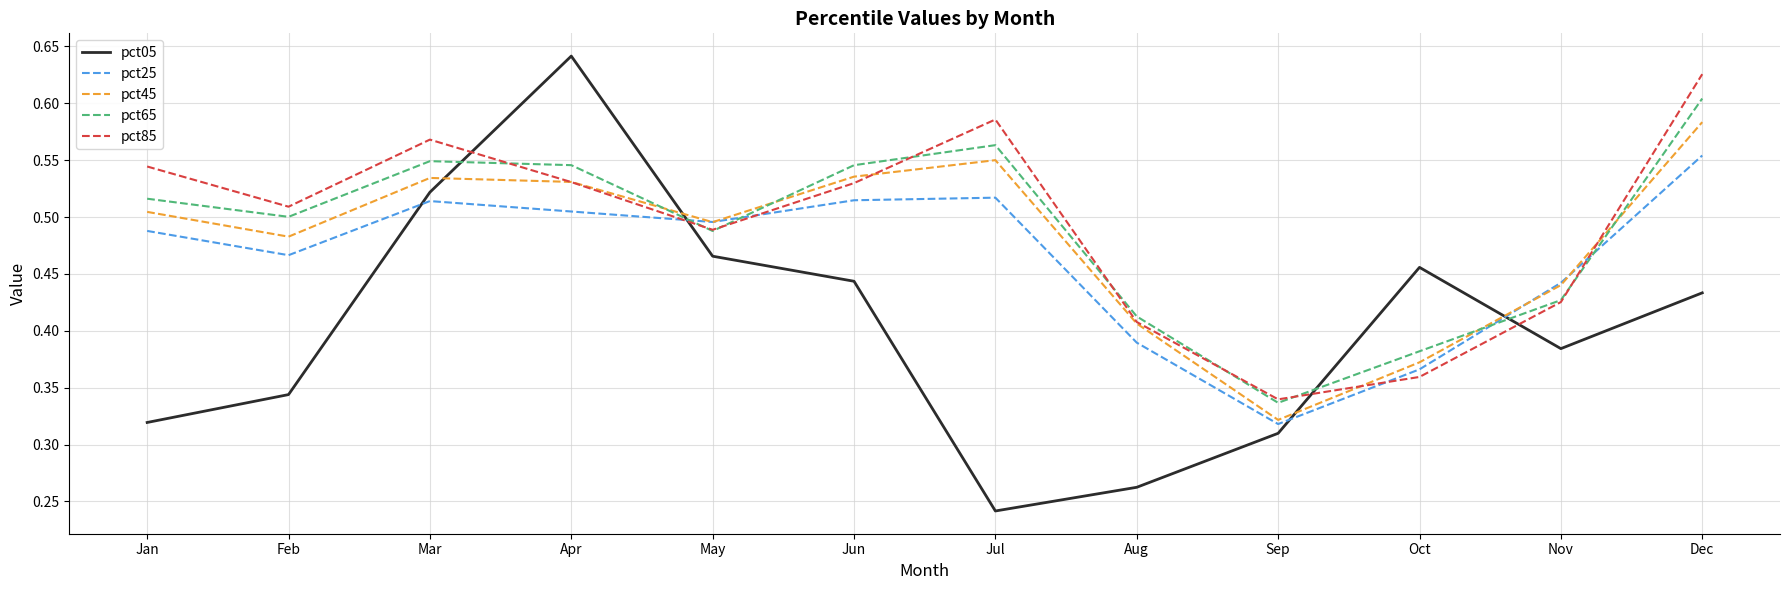

Count the number of categories in the chart.

12